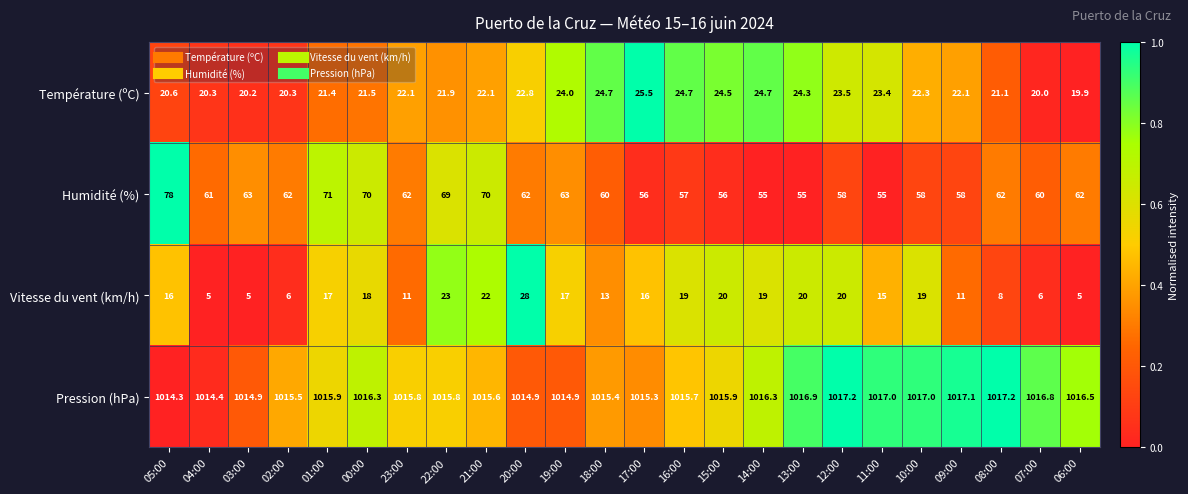

What is the difference between the maximum and second lowest values in the Vitesse du vent (km/h) series?

23.0